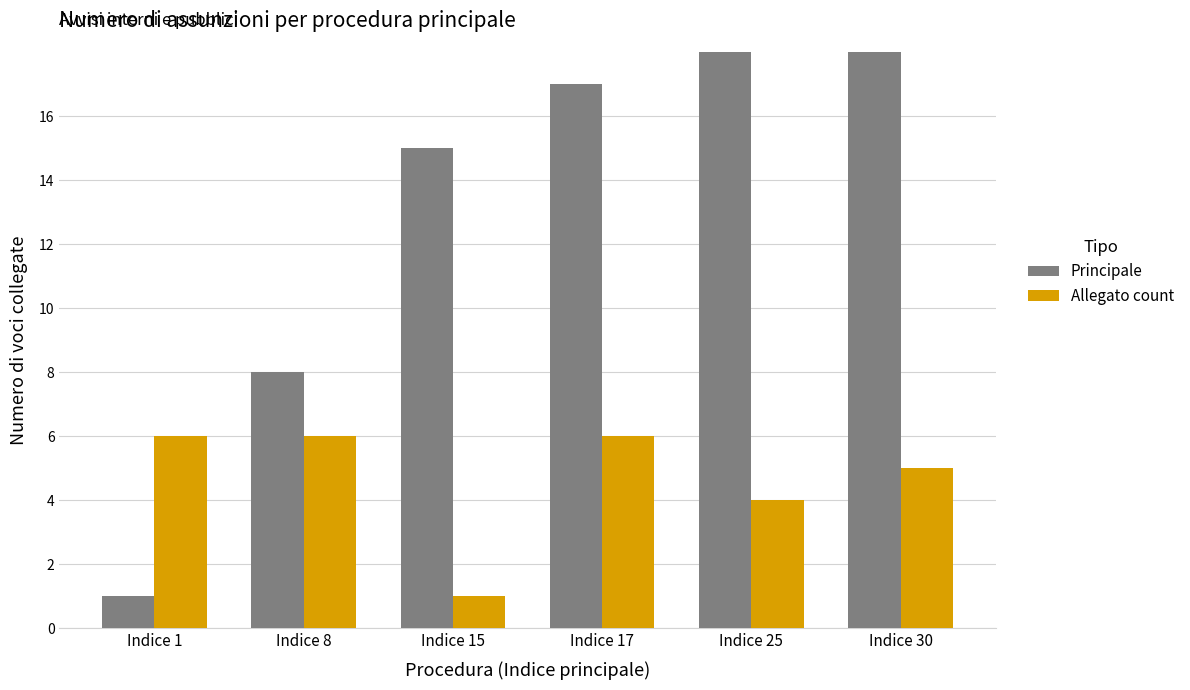

Reading left to right, transcribe all the data shown in this chart.

Principale: 1	8	15	17	25	30
Allegato count: 6	6	1	6	4	5